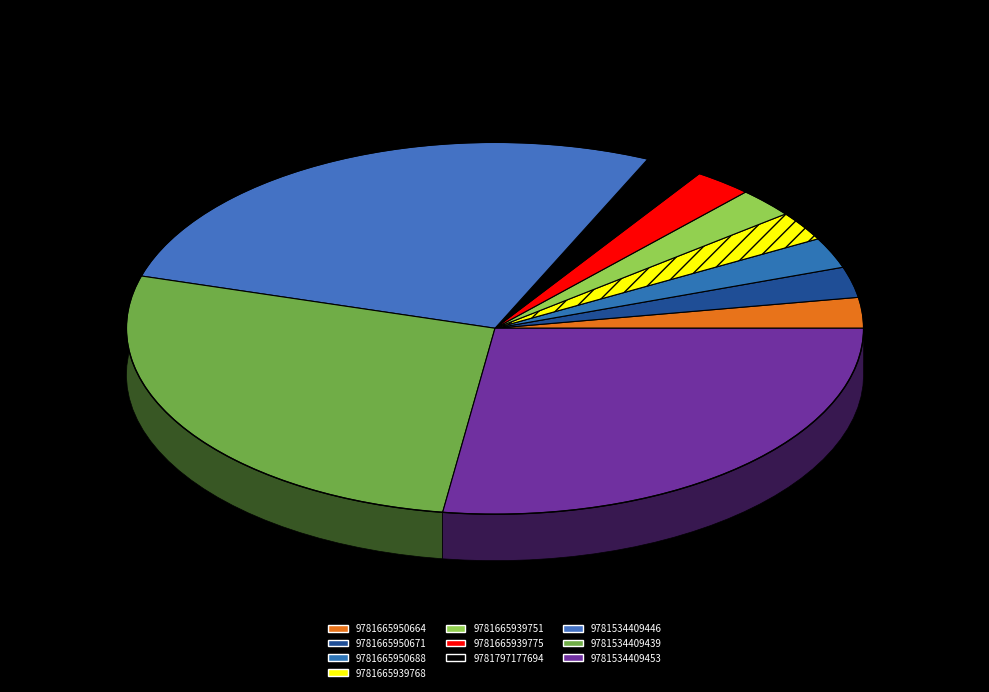

How many slices are in this pie chart?

10